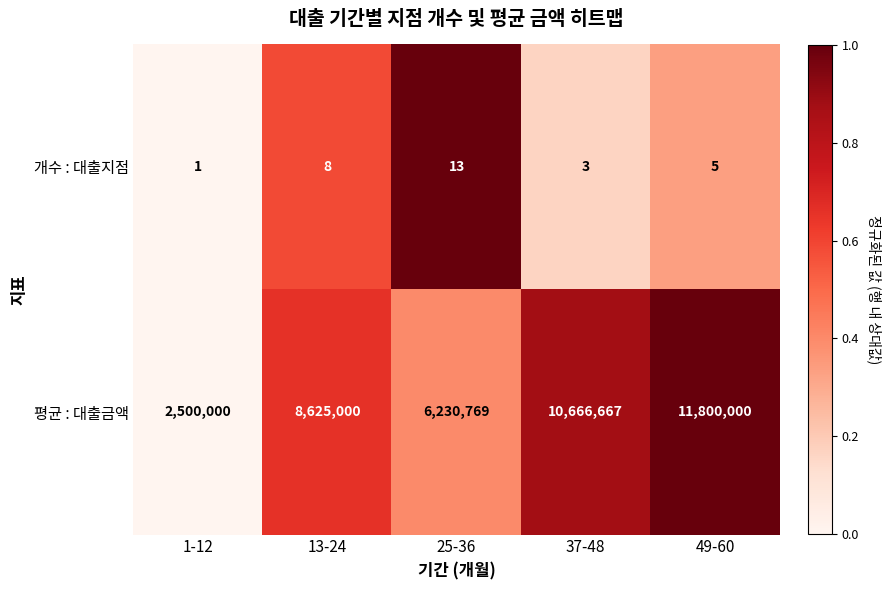

How many distinct data groups are displayed?

2